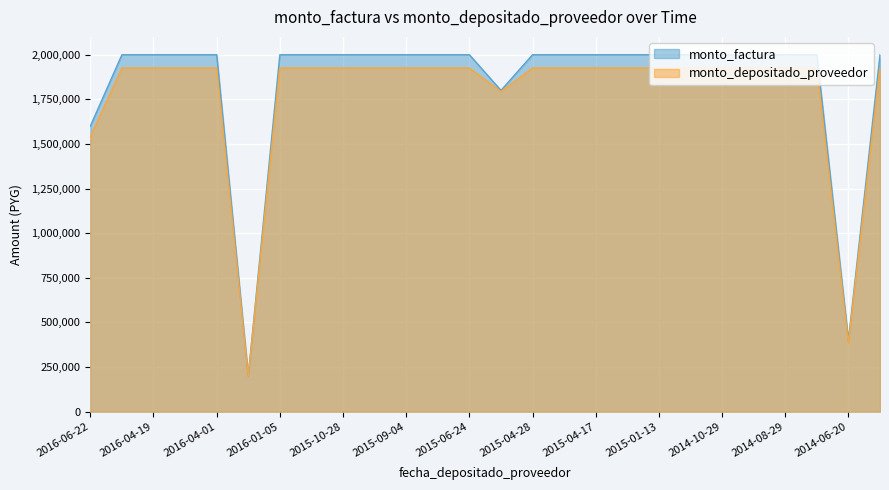

At how many categories does at least one series exceed 1297308?

24